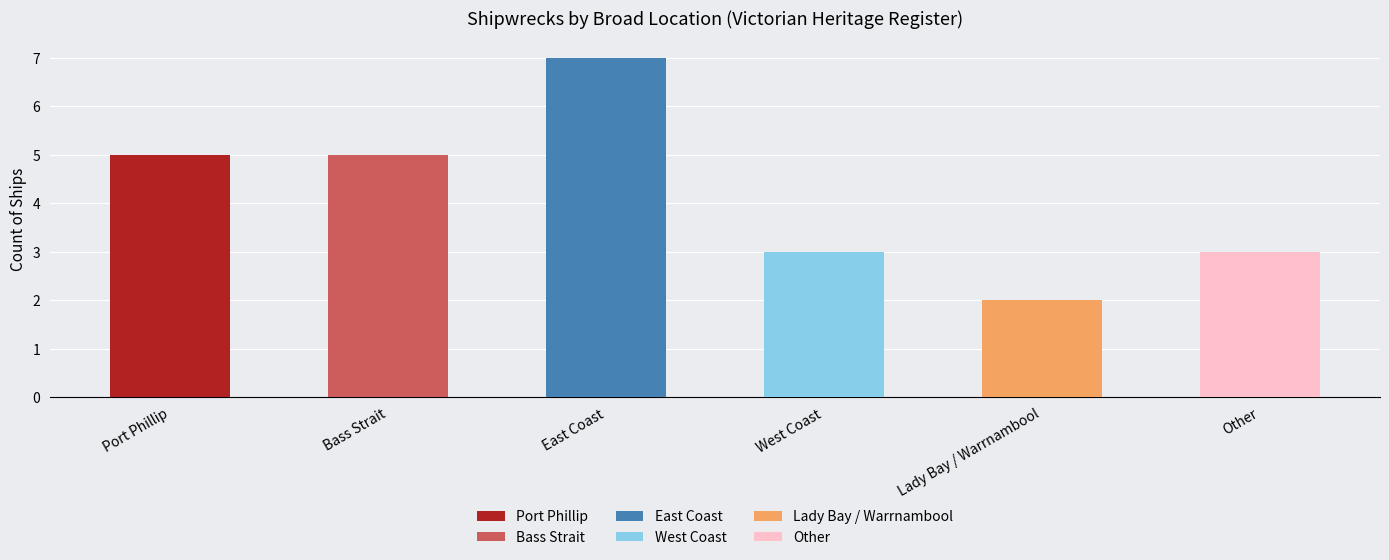

Approximately how many times larger is the value at Lady Bay / Warrnambool compared to East Coast?

0.3